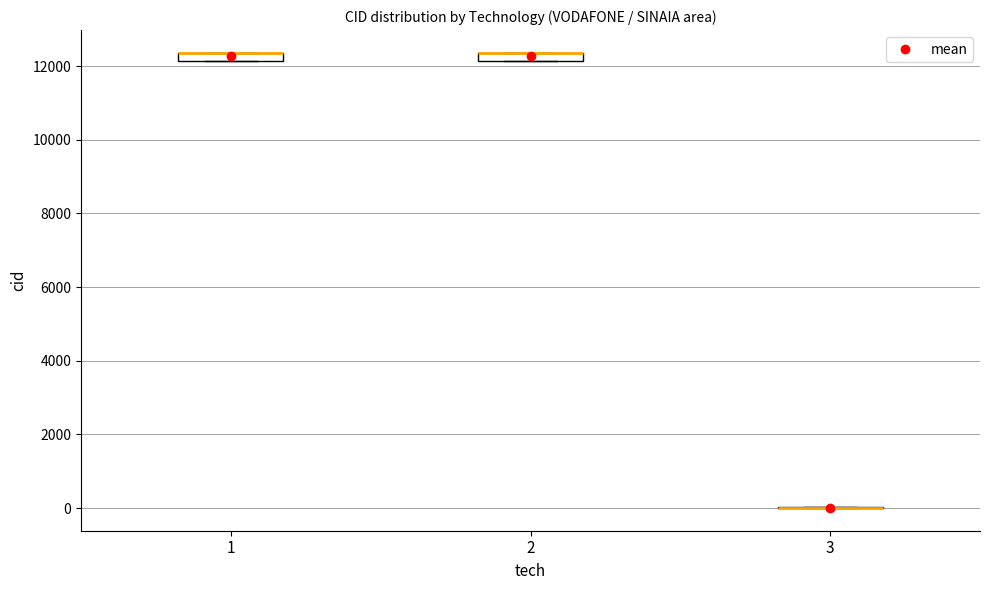

Where is the upper edge of the box at x = 2 on the y-axis? The values are not printed on the chart, so give them approximately, as read against the axis.

12400